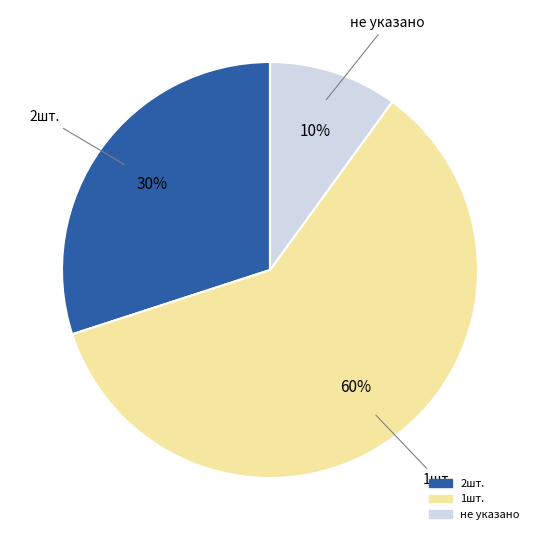

Is there a majority slice in this chart?

Yes